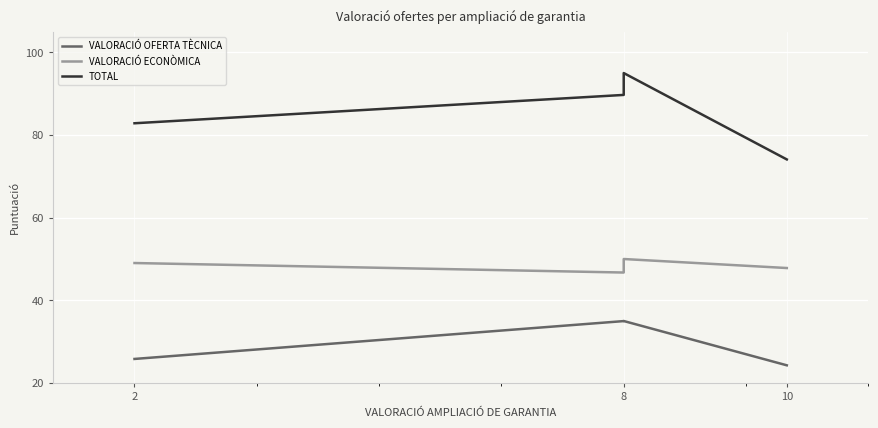

What is the value of the VALORACIÓ OFERTA TÈCNICA point at the 1st from the left?

25.8